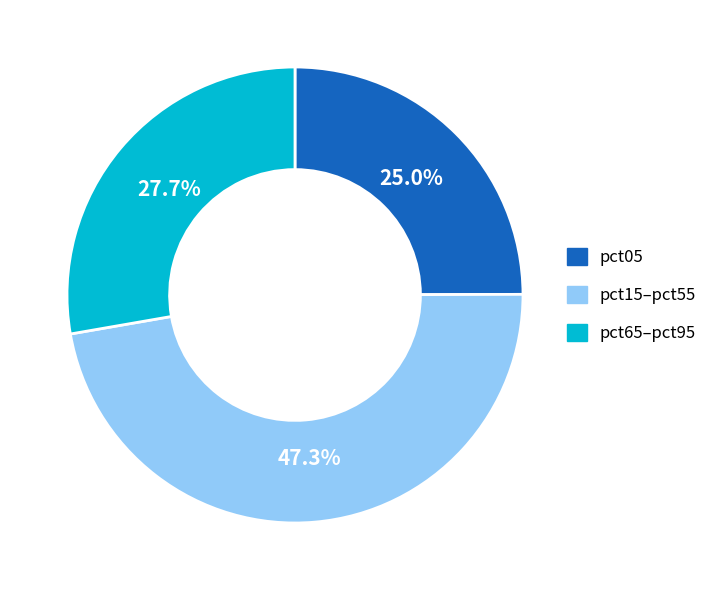

How many slices are in this pie chart?

3